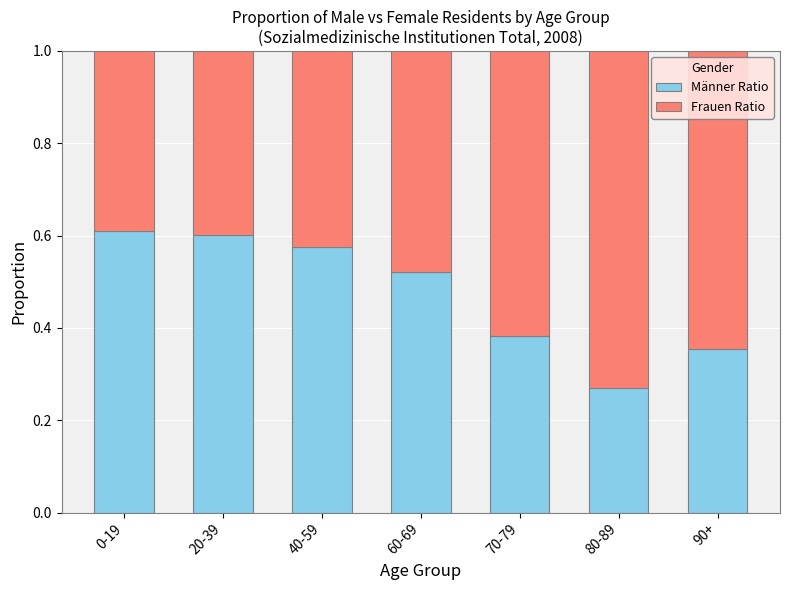

What is the total value across all series at 0-19?

1.0